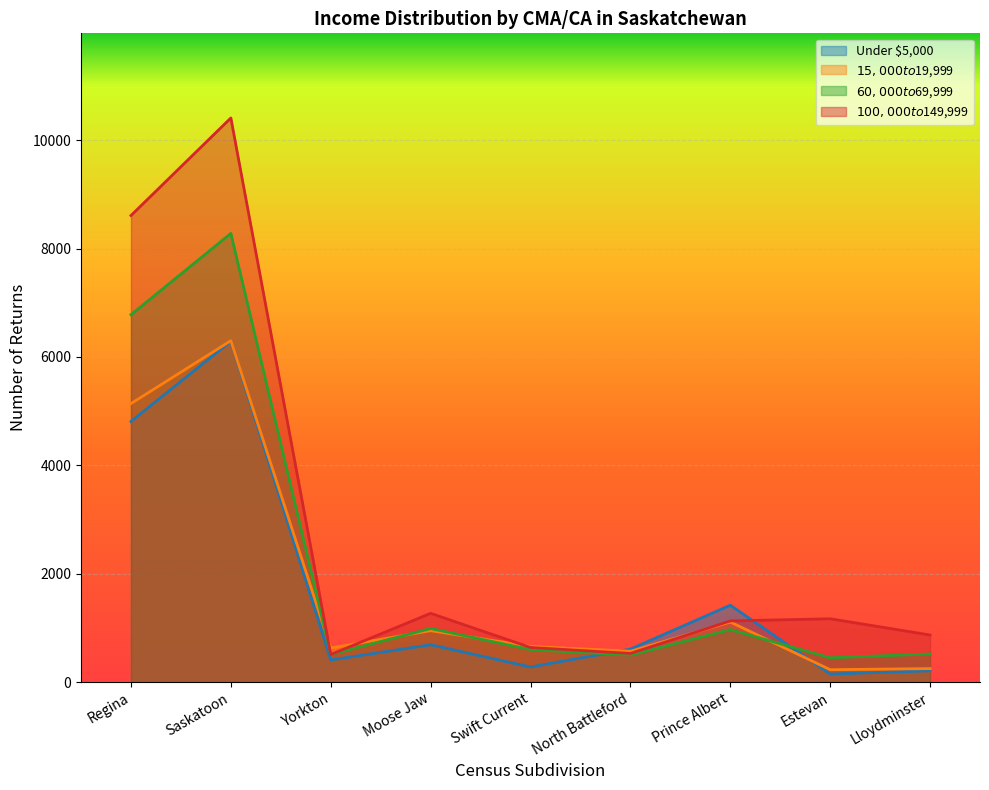

Which series has the largest range (max minus min)?

$100,000 to $149,999